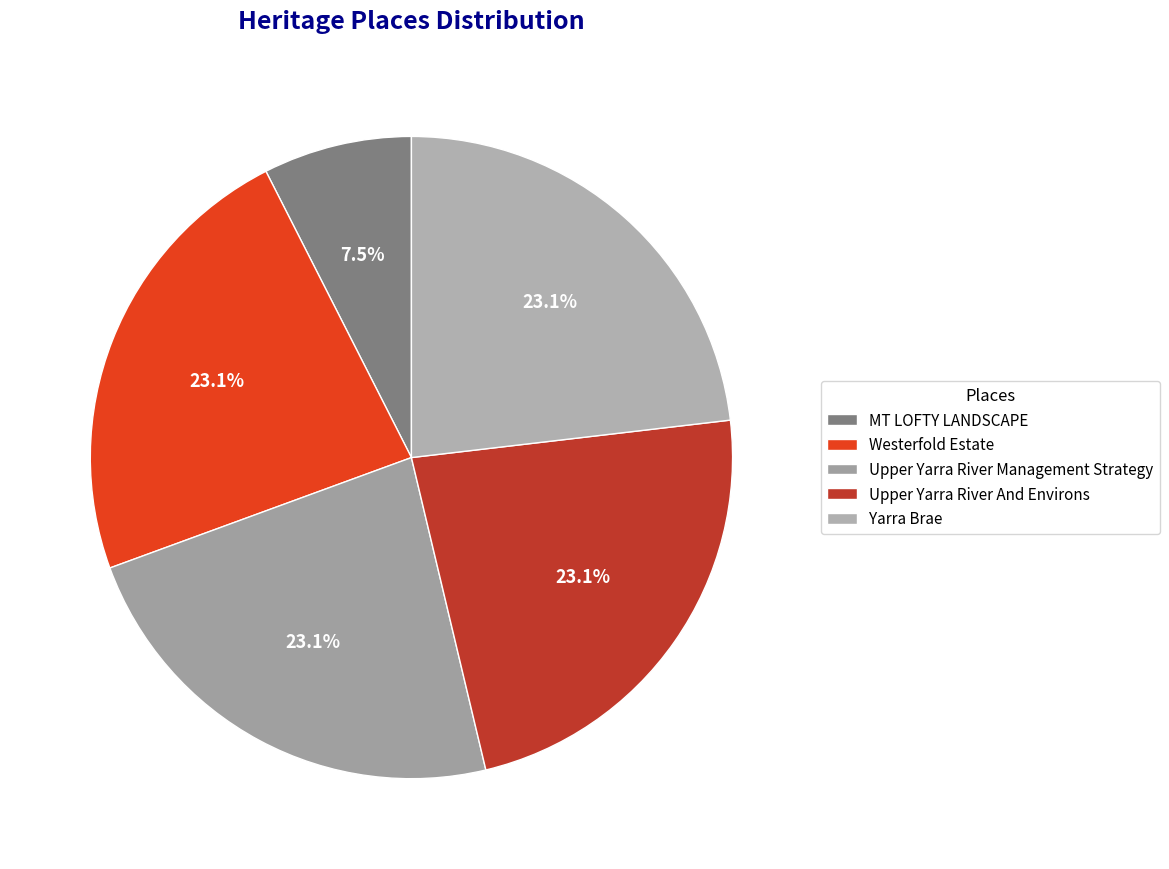

What percentage is the Westerfold Estate slice, to the nearest percent?

23%